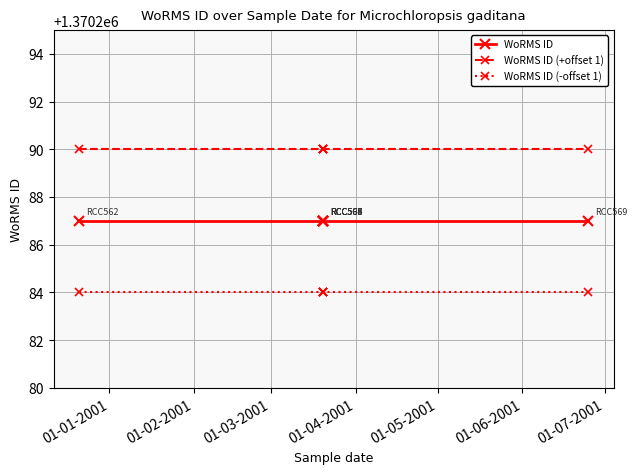

What is the difference between the highest and lowest values at 01-05-2001?

6